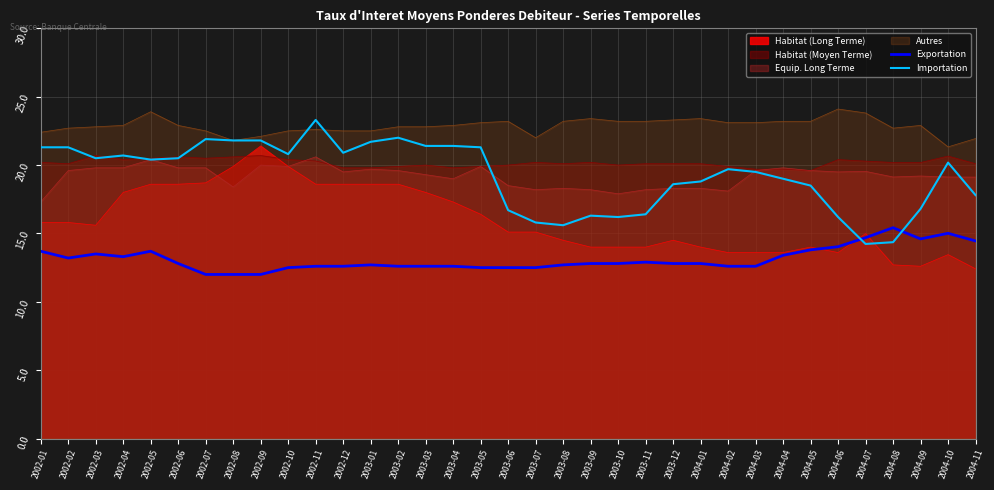

Where do Exportation and Importation first cross each other?

2004-06 and 2004-07